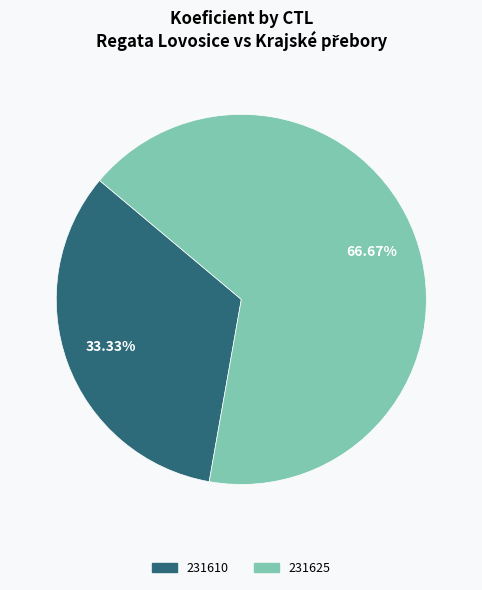

True or false: 231625 accounts for 67% of the total.

True